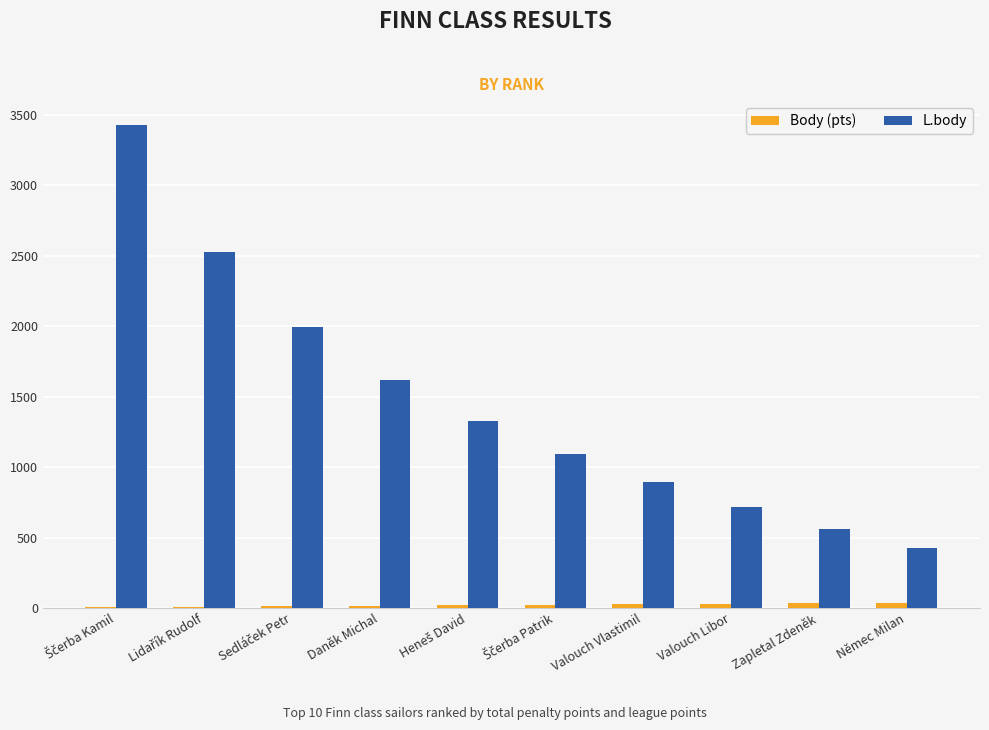

Are the bars horizontal?

No